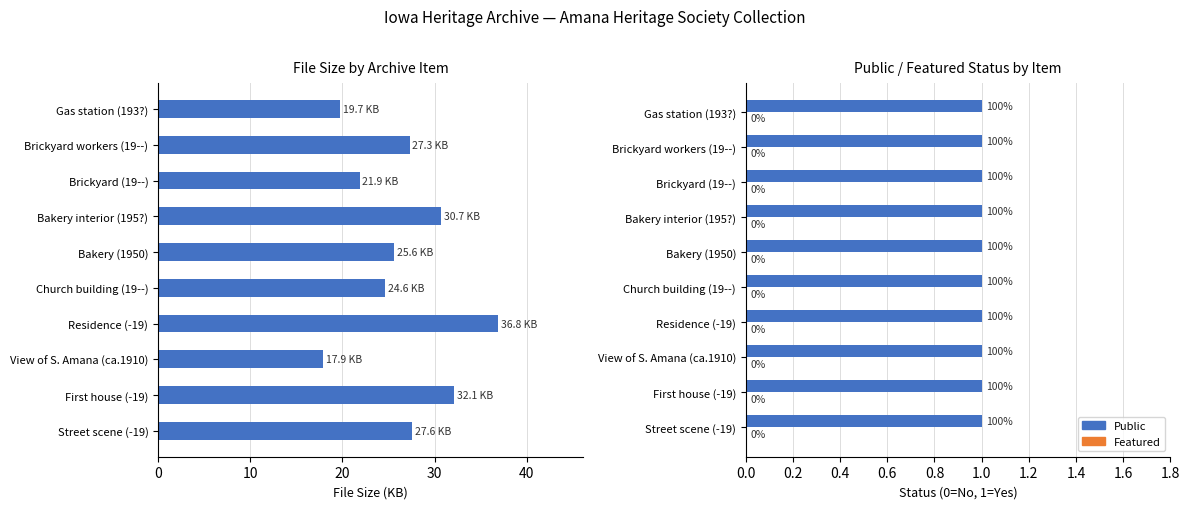

How many groups of bars are there?

10